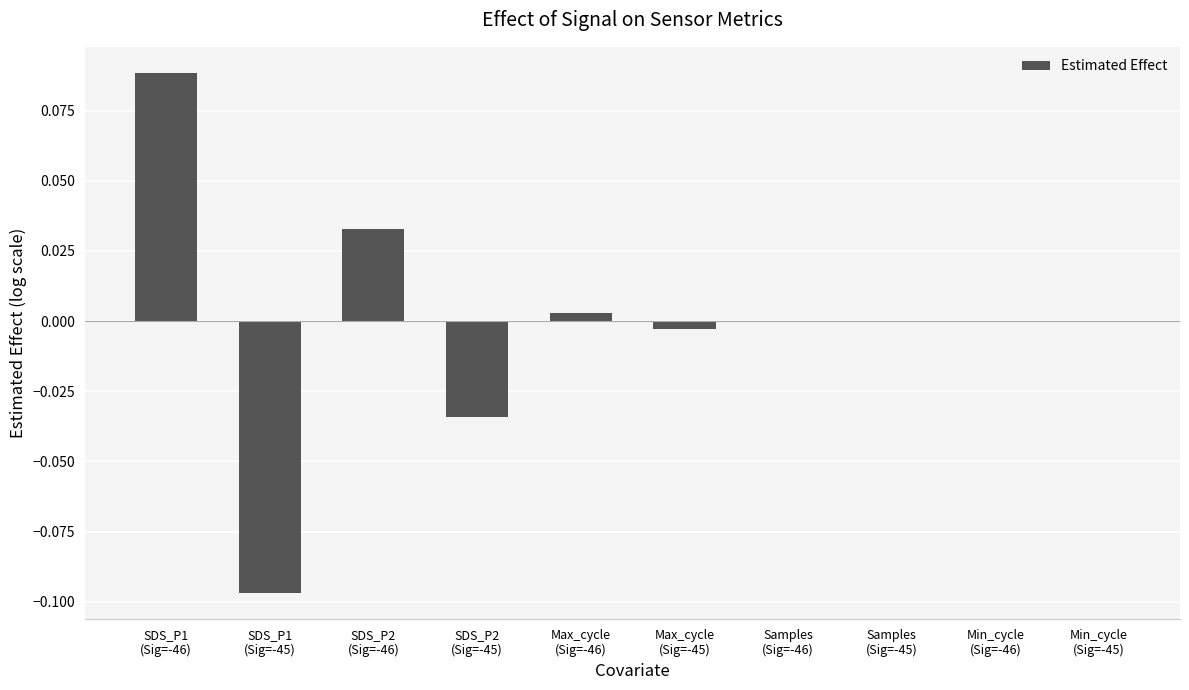

What is the smallest value displayed?

-0.1